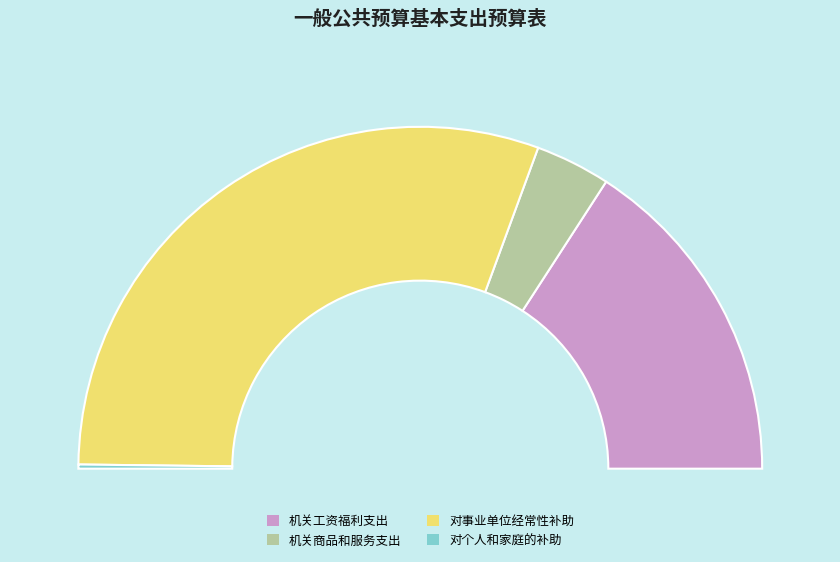

To the nearest percent, what is the combined percentage of 机关工资福利支出 and 机关商品和服务支出?

39%